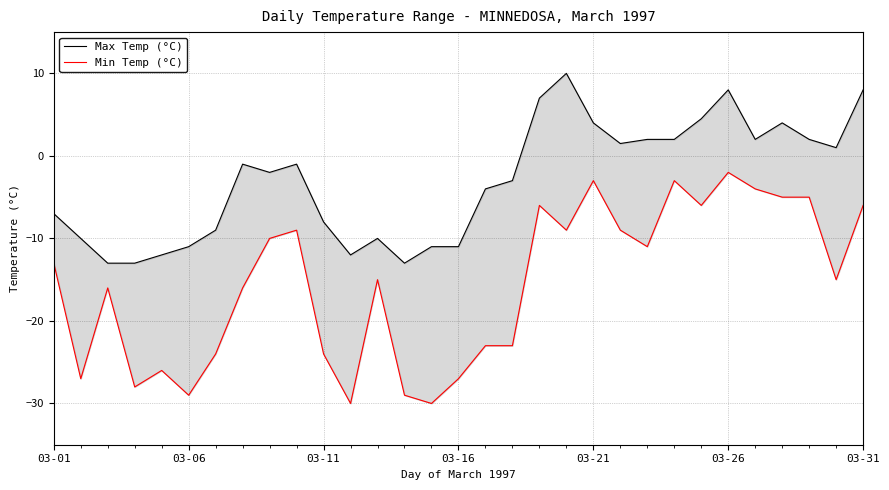

Is the value of Max Temp (°C) at 14 greater than the value of Min Temp (°C) at 20?

No